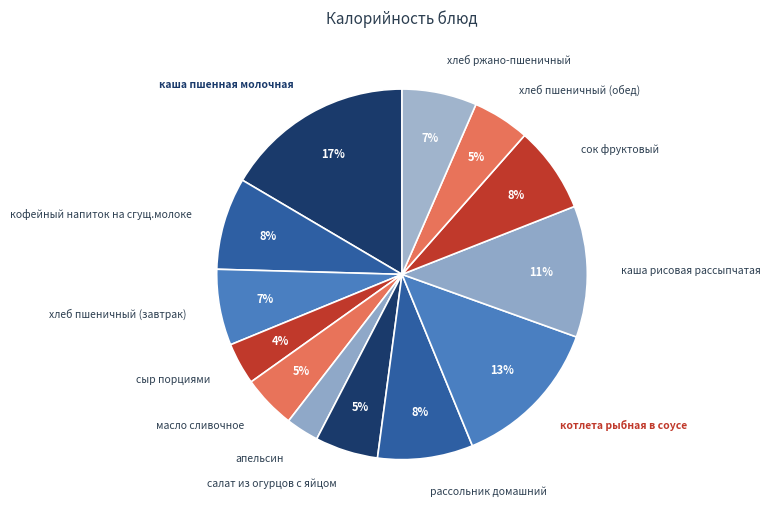

How many segments does this pie chart have?

13